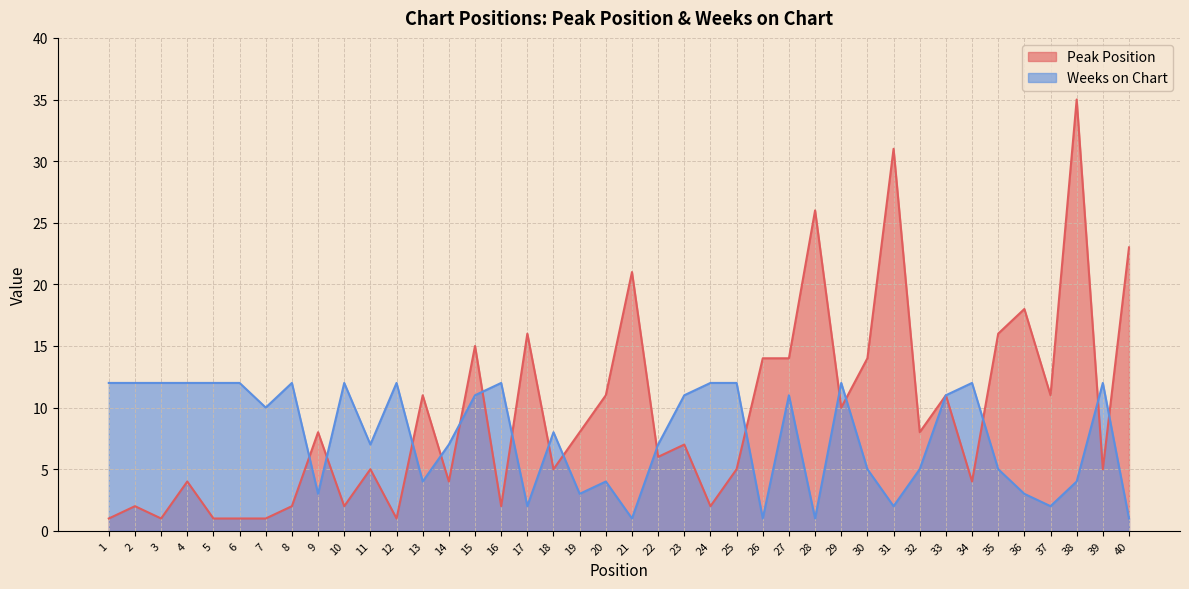

In Weeks on Chart, how many points are lower than both neighbors (excluding endpoints)?

11